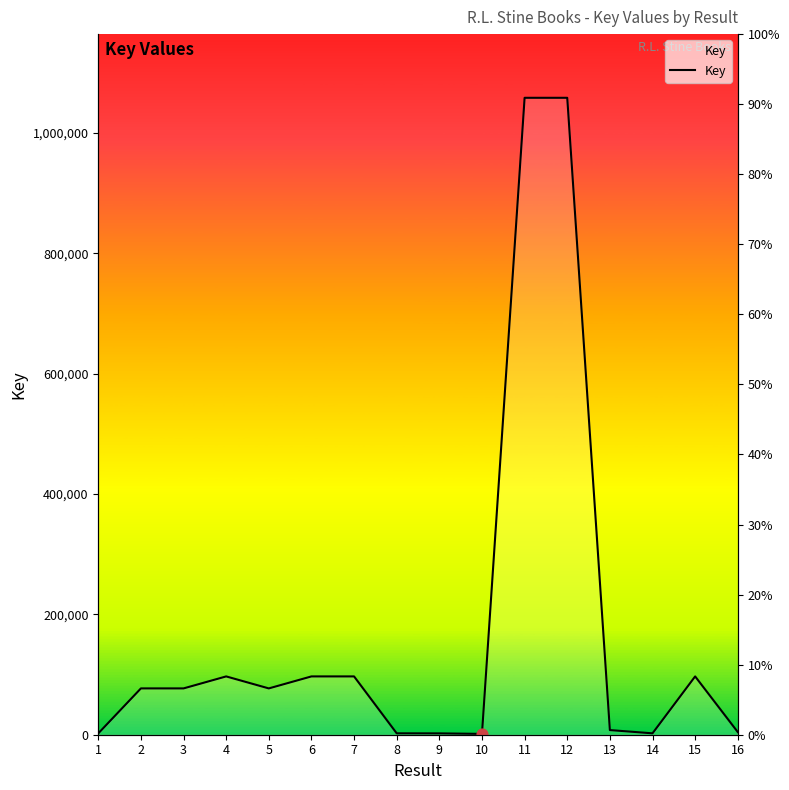

Approximately how many times larger is the value at 4 compared to 16?

21.9